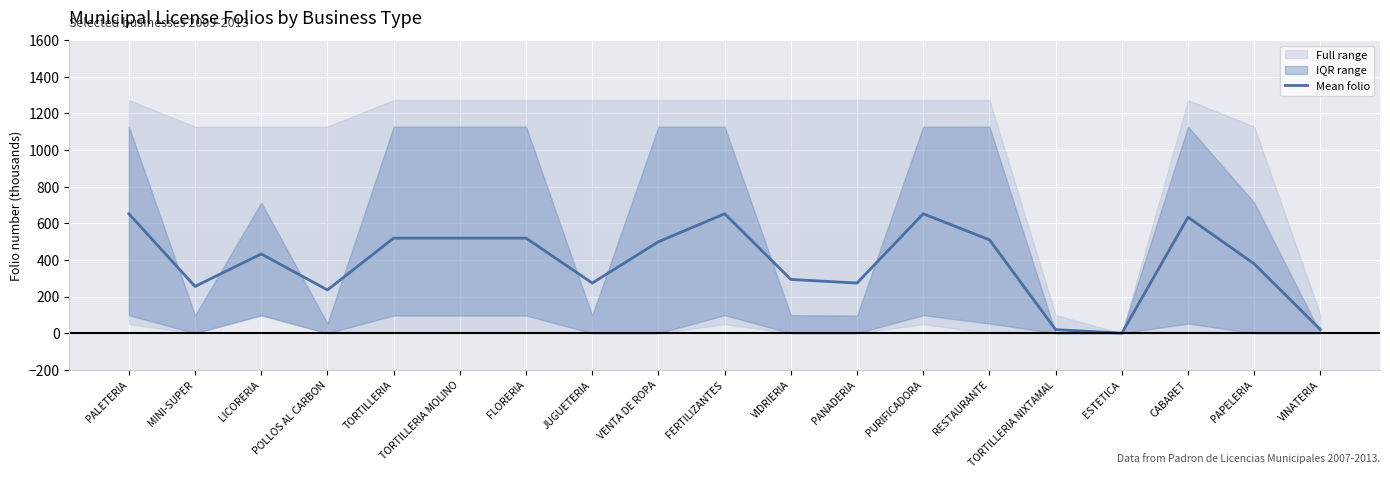

List the labels in order of value, largest first.

FERTILIZANTES, PURIFICADORA, PALETERIA, CABARET, TORTILLERIA MOLINO, FLORERIA, TORTILLERIA, RESTAURANTE, VENTA DE ROPA, LICORERIA, PAPELERIA, VIDRIERIA, PANADERIA, JUGUETERIA, MINI-SUPER, POLLOS AL CARBON, TORTILLERIA NIXTAMAL, VINATERIA, ESTETICA